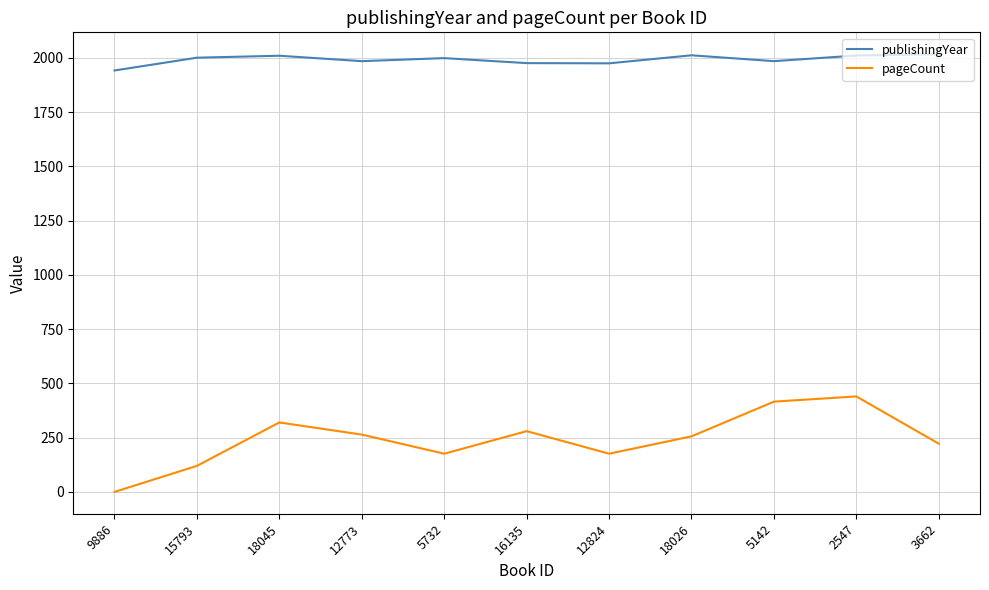

Is it true that pageCount equals 0 at 9886?

True